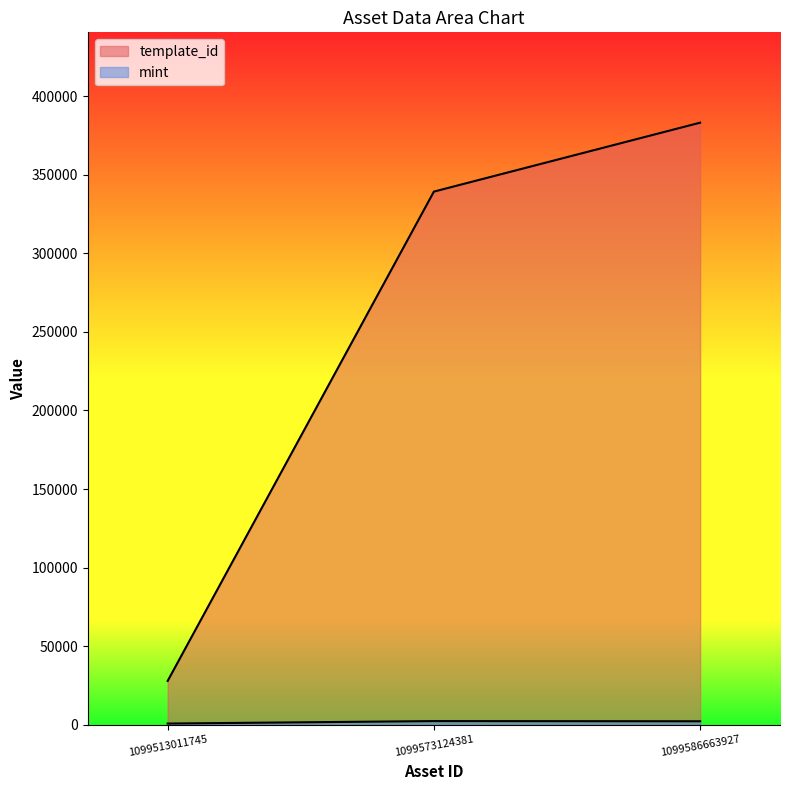

What is the value of the mint point at the 3rd from the left?

2314